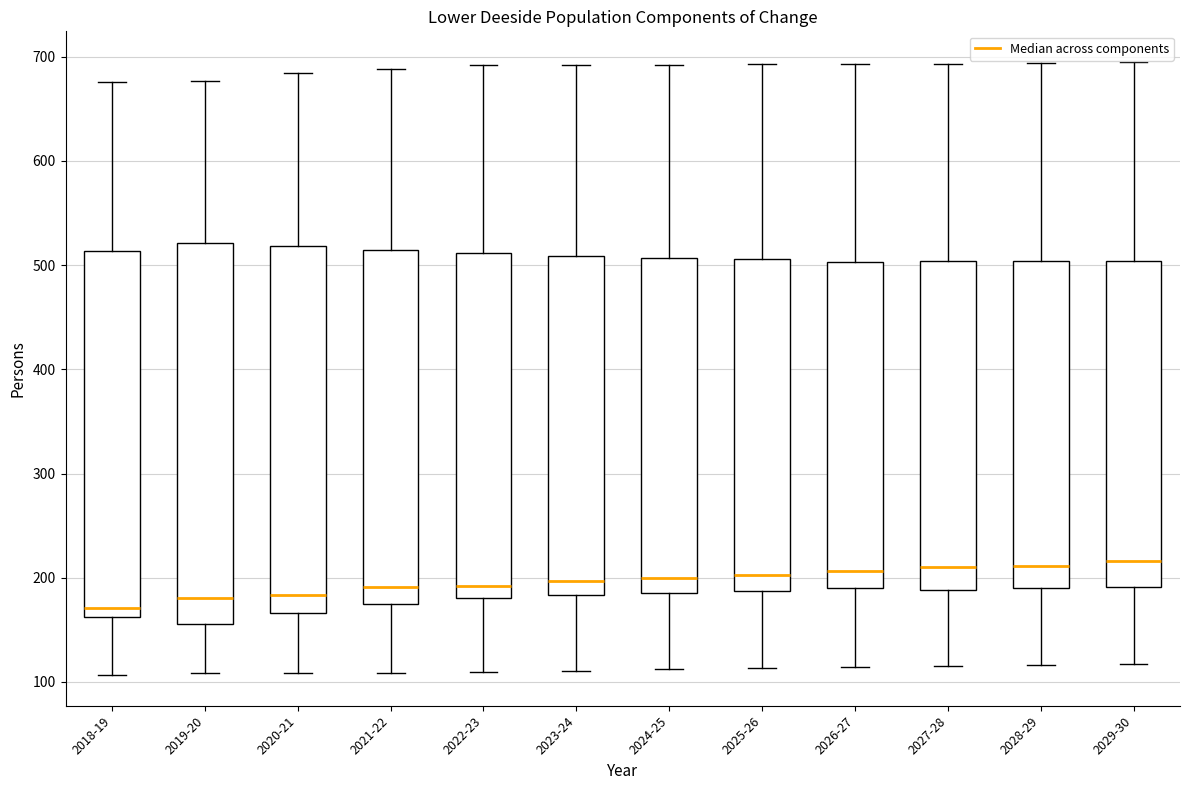

Reading left to right, read every box against the y-axis: the position of its median line, the range the box covers, and the ends of its whiskers. The values are not printed on the chart, so give them approximately, as read against the axis.

2018-19: median 170, box 160 to 510, whiskers 110 to 680
2019-20: median 180, box 160 to 520, whiskers 110 to 680
2020-21: median 180, box 170 to 520, whiskers 110 to 680
2021-22: median 190, box 170 to 510, whiskers 110 to 690
2022-23: median 190, box 180 to 510, whiskers 110 to 690
2023-24: median 200, box 180 to 510, whiskers 110 to 690
2024-25: median 200, box 190 to 510, whiskers 110 to 690
2025-26: median 200, box 190 to 510, whiskers 110 to 690
2026-27: median 210, box 190 to 500, whiskers 110 to 690
2027-28: median 210, box 190 to 500, whiskers 120 to 690
2028-29: median 210, box 190 to 500, whiskers 120 to 690
2029-30: median 220, box 190 to 500, whiskers 120 to 690